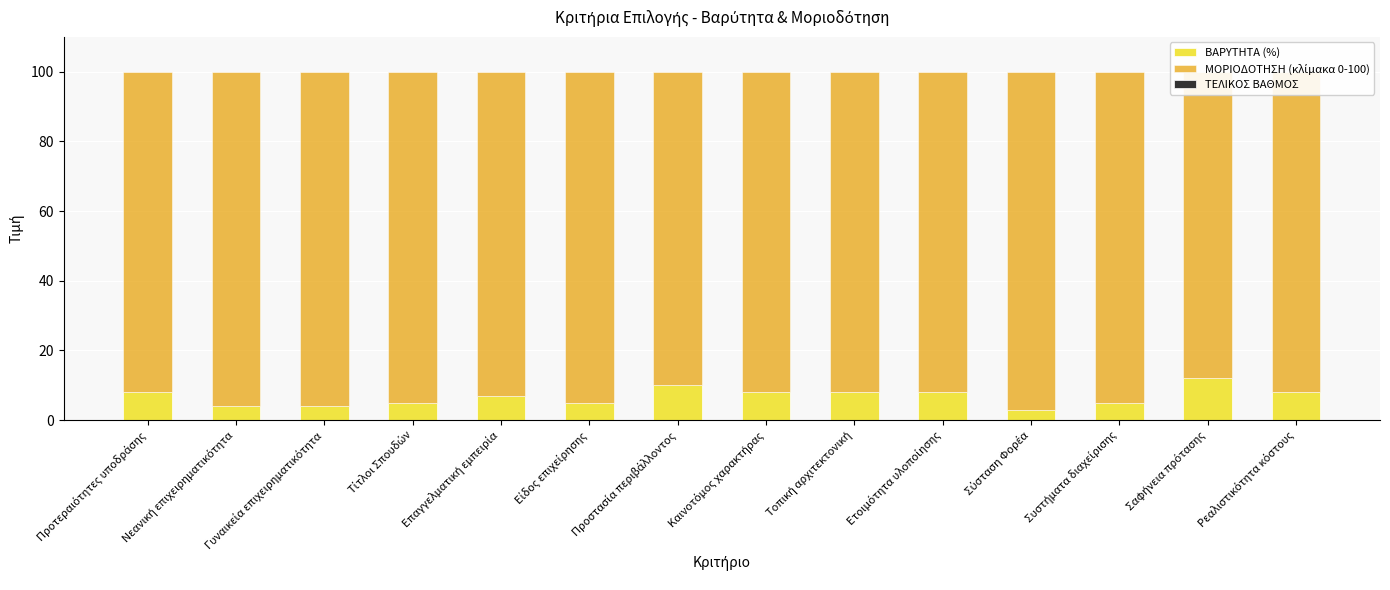

List the labels in order of ΜΟΡΙΟΔΟΤΗΣΗ (κλίμακα 0-100) value, largest first.

Σύσταση Φορέα, Νεανική επιχειρηματικότητα, Γυναικεία επιχειρηματικότητα, Τίτλοι Σπουδών, Είδος επιχείρησης, Συστήματα διαχείρισης, Επαγγελματική εμπειρία, Προτεραιότητες υποδράσης, Καινοτόμος χαρακτήρας, Τοπική αρχιτεκτονική, Ετοιμότητα υλοποίησης, Ρεαλιστικότητα κόστους, Προστασία περιβάλλοντος, Σαφήνεια πρότασης